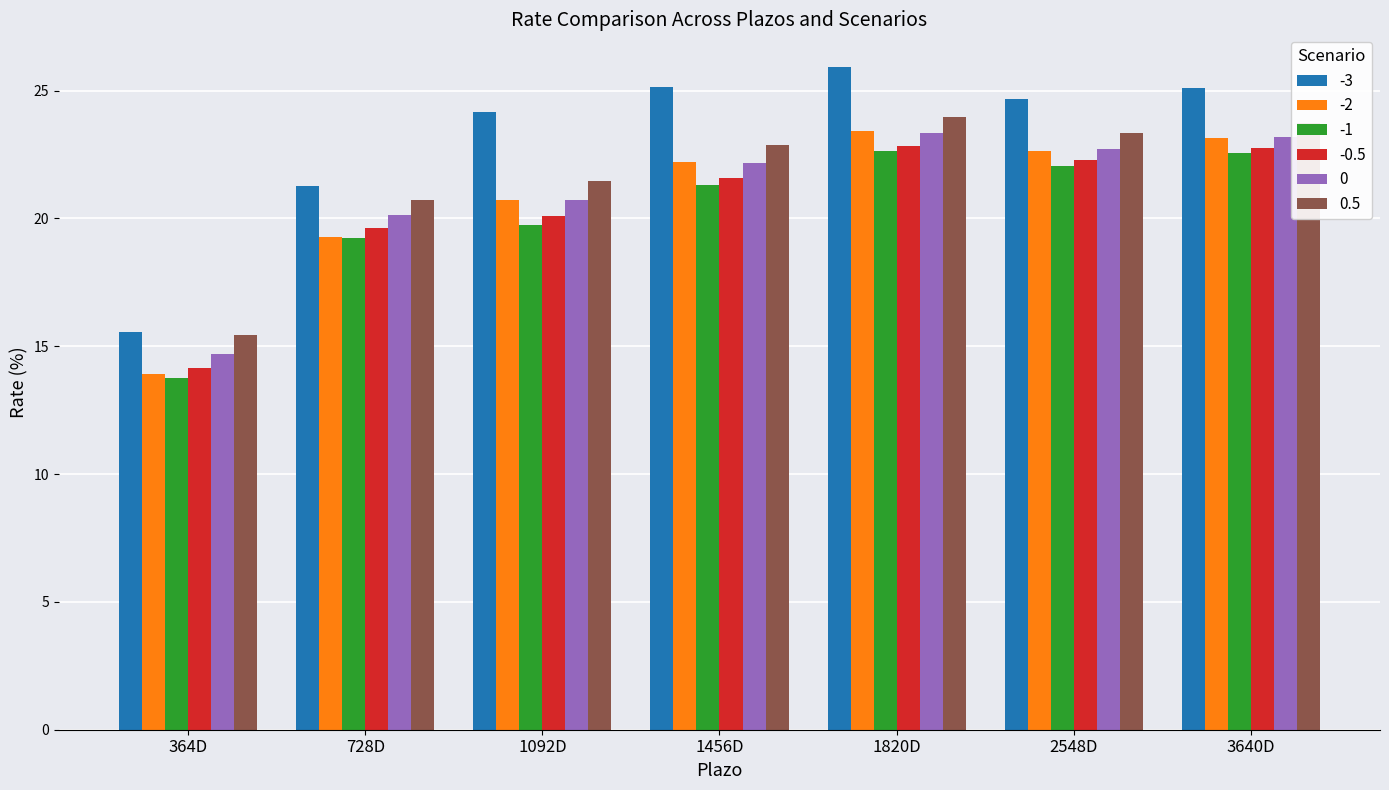

What is the total value across all series at 1820D?

142.1